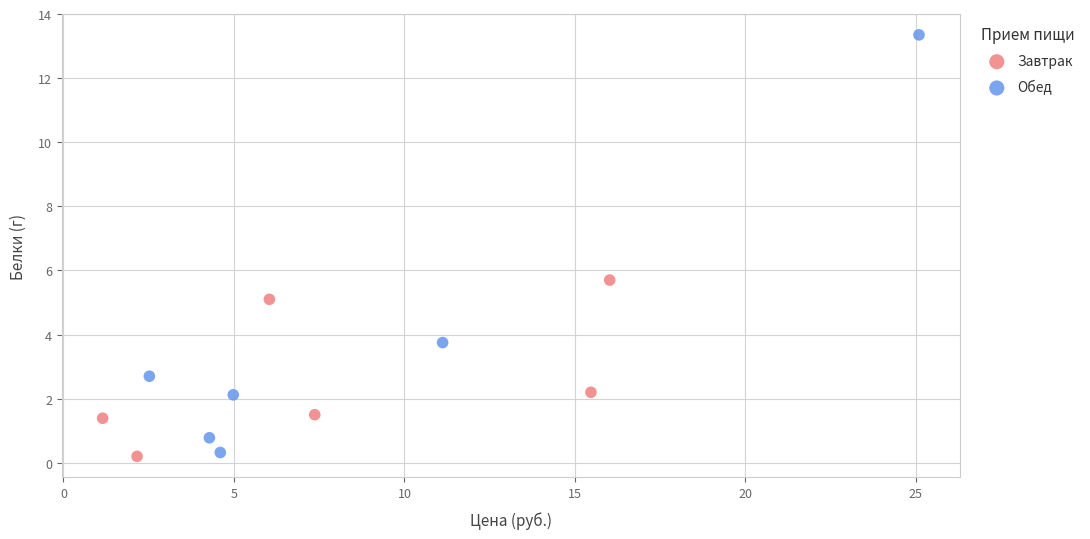

Which series has the largest Y range (max minus min)?

Обед